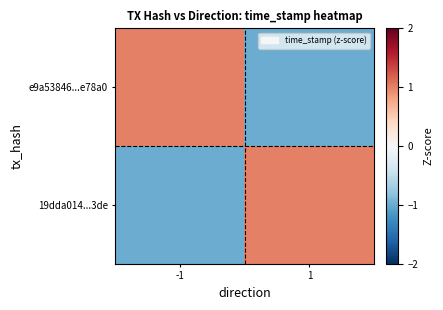

Which series has the largest total across all categories?

e9a53846...e78a0